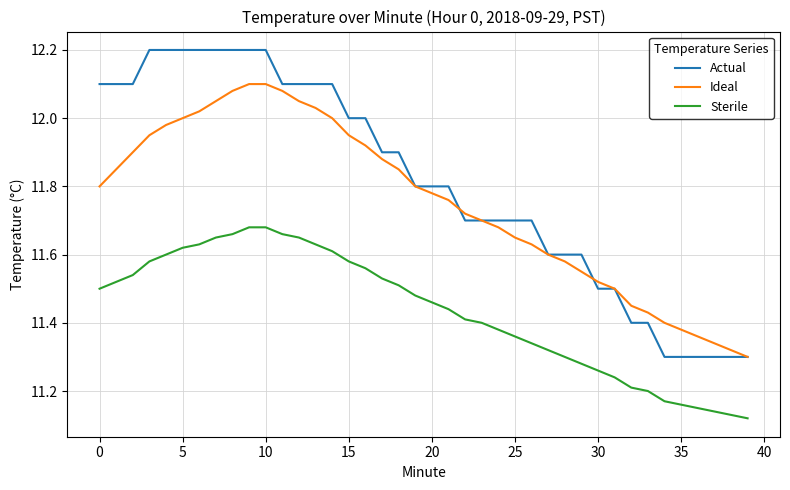

True or false: Actual and Sterile intersect in this chart.

False